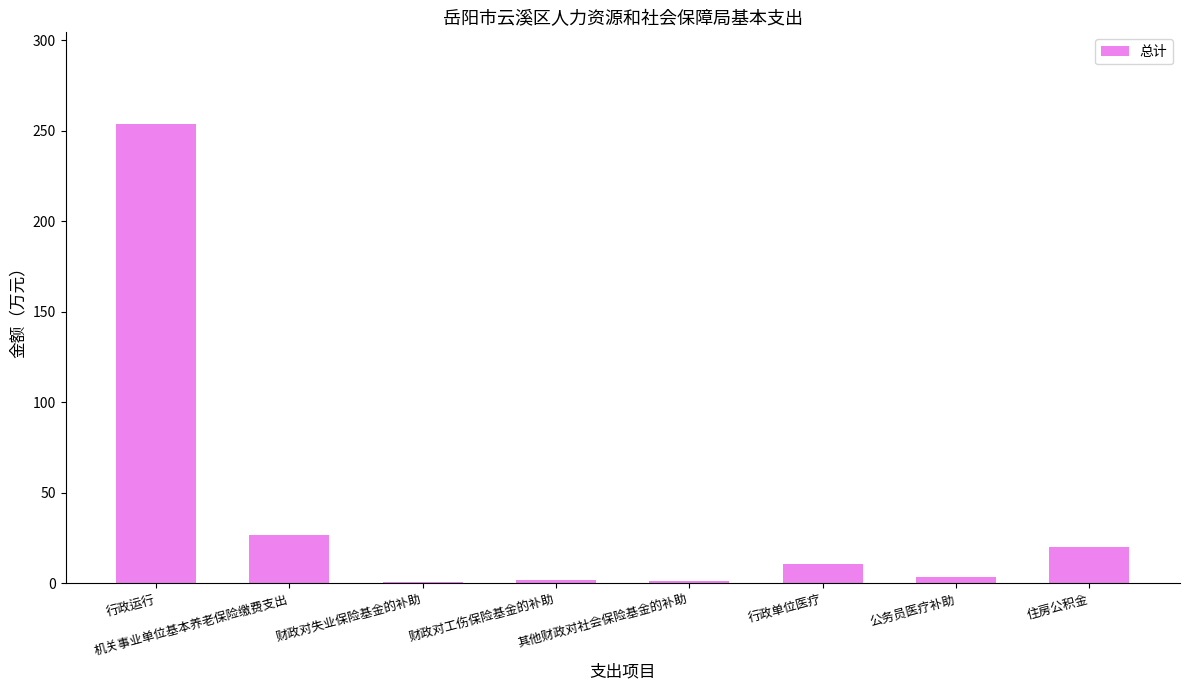

What is the sum of the values at 行政运行 and 财政对工伤保险基金的补助?

255.4